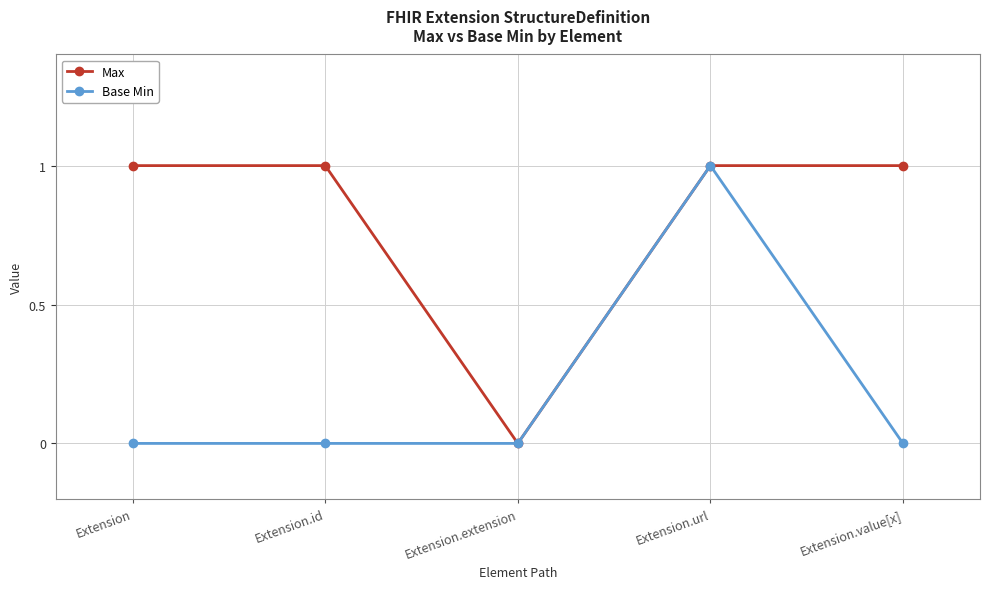

What is the difference between the maximum and minimum values in the Base Min series?

1